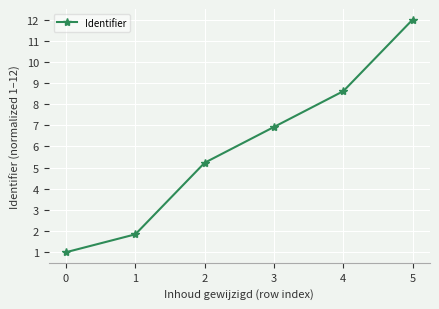

At which label is the value closest to 6?

2